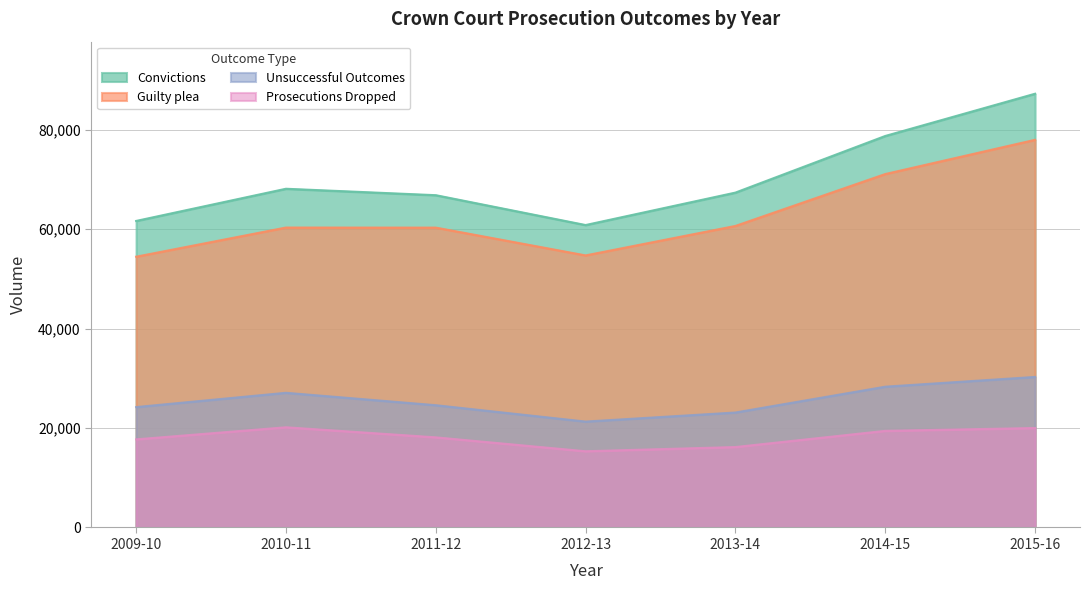

How many data points does each series have?

7